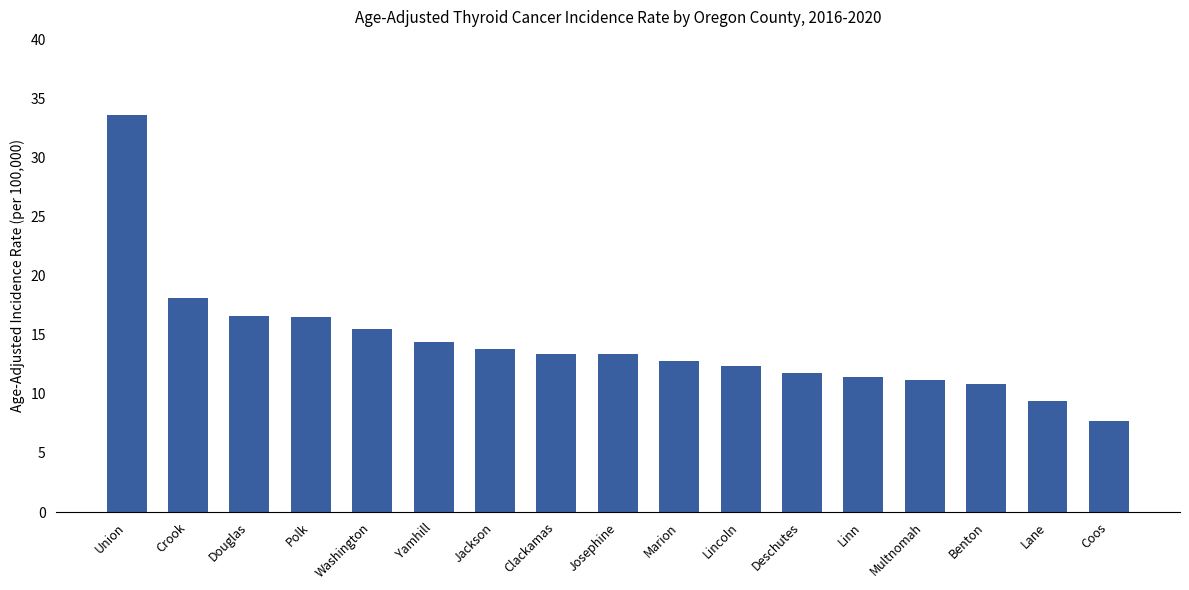

What is the value of the 16th bar from the left?

9.4